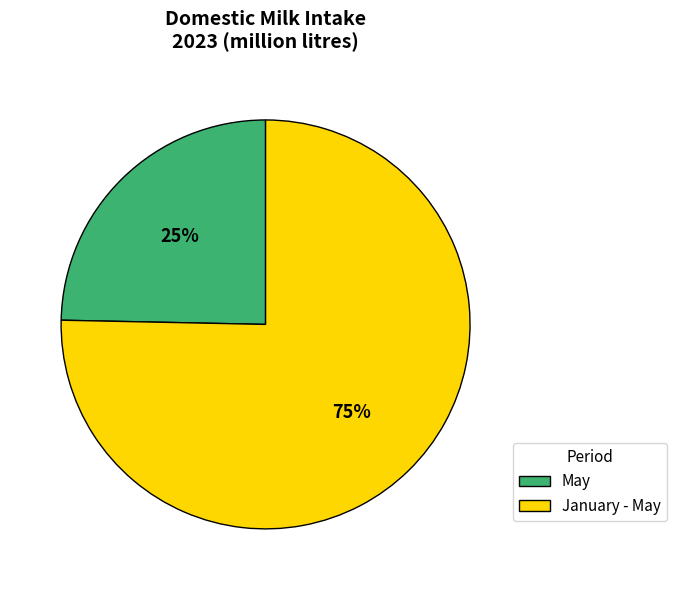

To the nearest percent, what is the average slice percentage?

50%